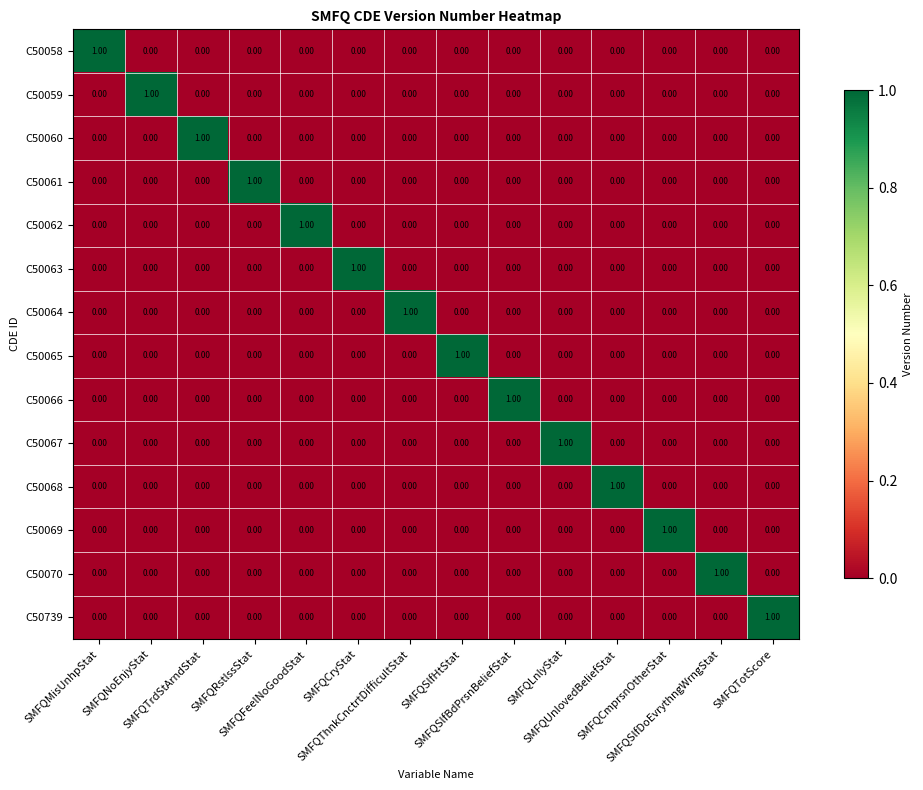

At how many categories does at least one series exceed 0?

14